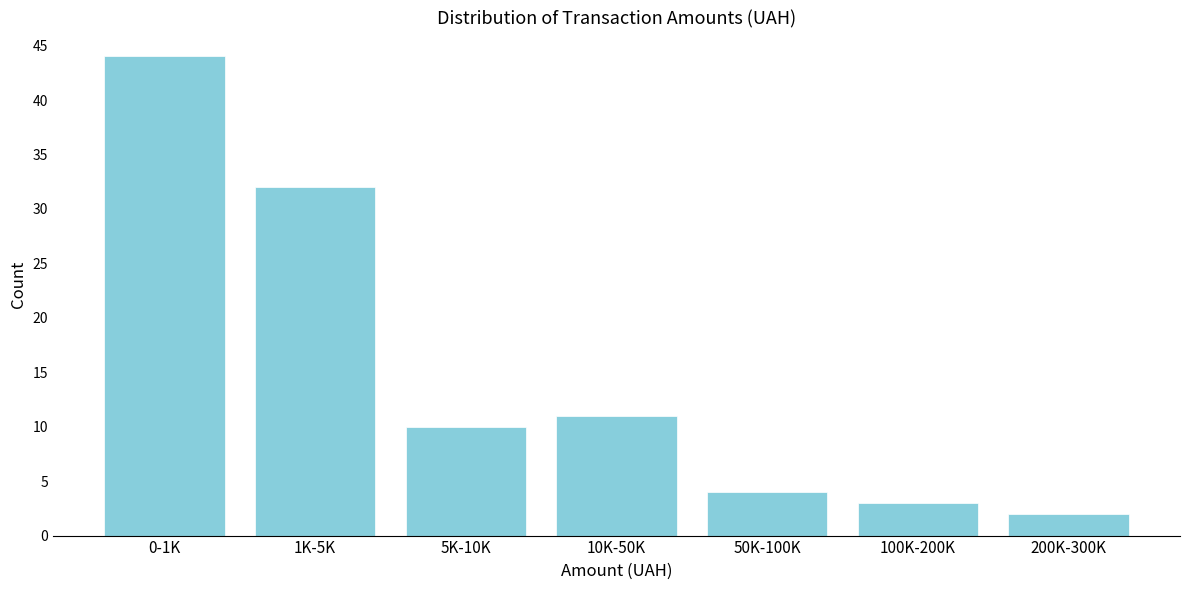

Reading left to right, what are all the values shown in this chart?

44	32	10	11	4	3	2